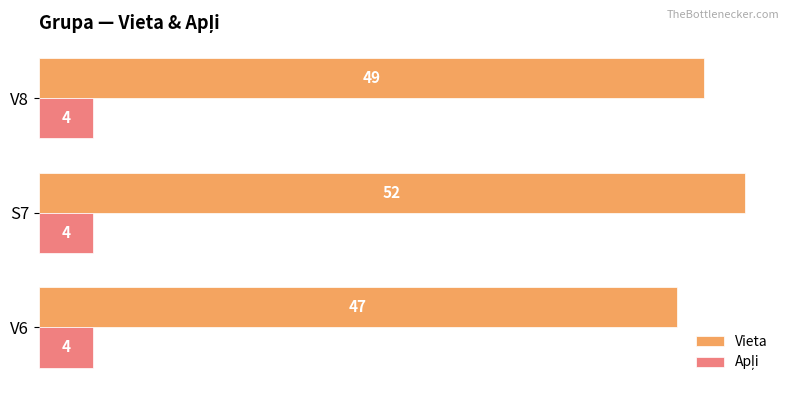

At which category is the sum across all series the highest?

S7